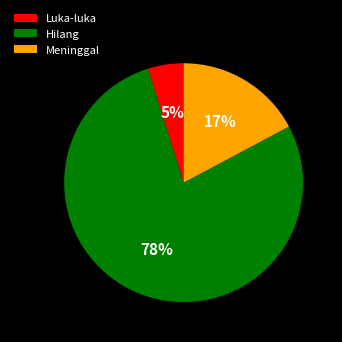

The Hilang slice represents 78% of the pie. True or false?

True